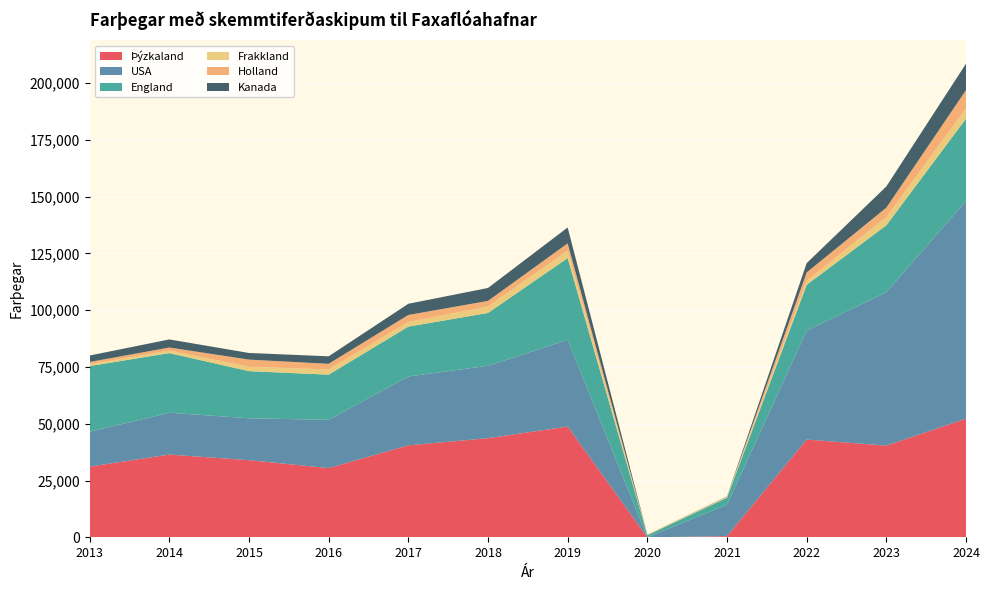

Reading left to right, extract all data points from this chart.

Þýzkaland: 2013=31140	2014=36429	2015=33968	2016=30488	2017=40496	2018=43656	2019=48774	2020=14	2021=499	2022=43046	2023=40391	2024=52238
USA: 2013=15337	2014=18425	2015=18443	2016=21243	2017=30323	2018=31870	2019=38164	2020=11	2021=13849	2022=47956	2023=67535	2024=95884
England: 2013=28944	2014=26265	2015=20766	2016=19893	2017=21964	2018=23268	2019=36022	2020=929	2021=3062	2022=20191	2023=29464	2024=36220
Frakkland: 2013=853	2014=1120	2015=1899	2016=2298	2017=2060	2018=2833	2019=3264	2020=158	2021=332	2022=1727	2023=3578	2024=4521
Holland: 2013=941	2014=1333	2015=3175	2016=2481	2017=3065	2018=2477	2019=3201	2020=125	2021=151	2022=3704	2023=4188	2024=8051
Kanada: 2013=2833	2014=3566	2015=2922	2016=3299	2017=4928	2018=5690	2019=7002	2020=1	2021=104	2022=4098	2023=9329	2024=11645